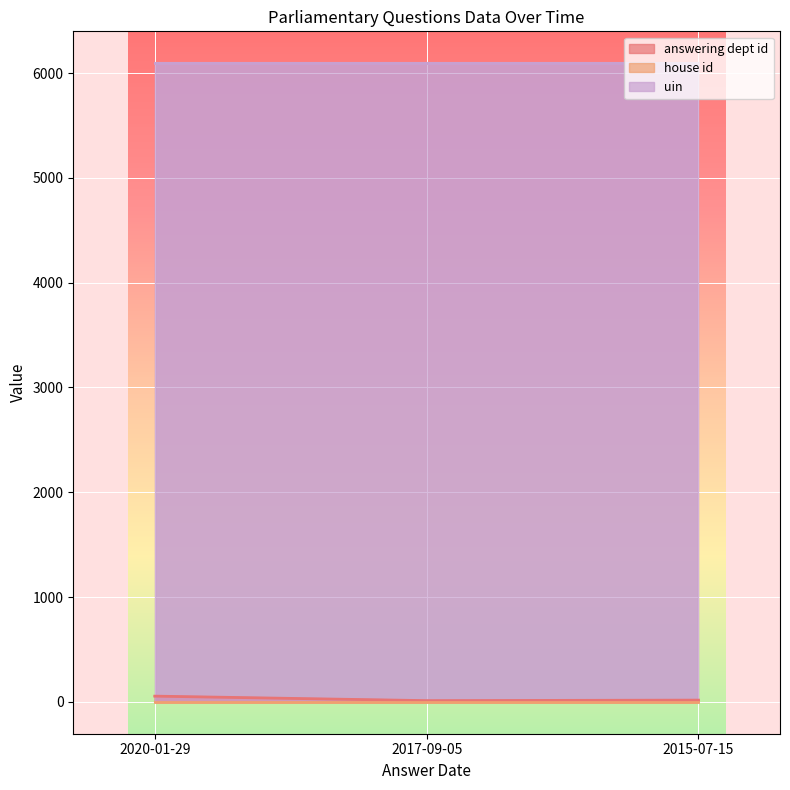

Is it true that answering dept id equals 54 at 2020-01-29?

True